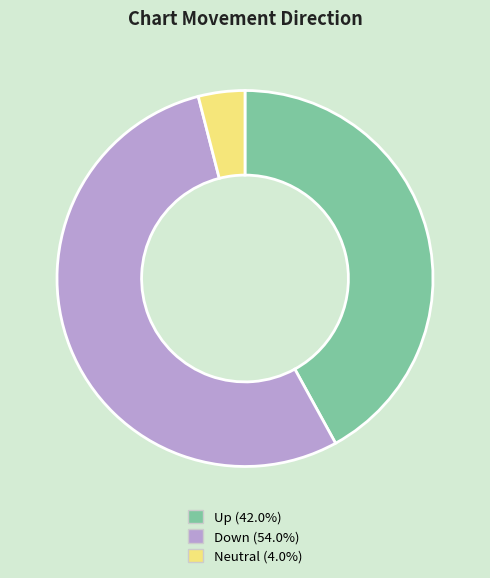

Combined, do Up (42.0%) and Neutral (4.0%) account for over 50%?

No